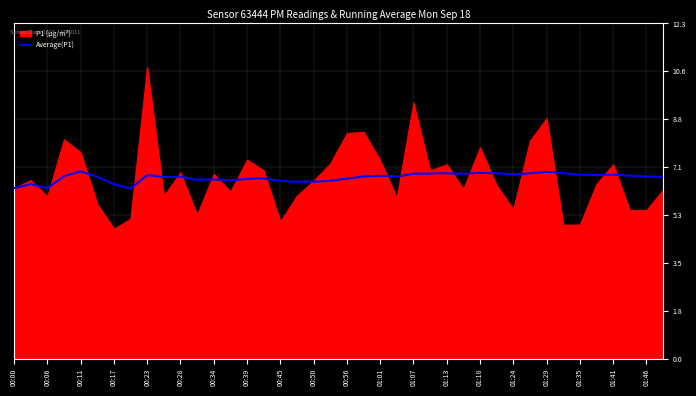

What is the minimum value for Average(P1)?

6.3